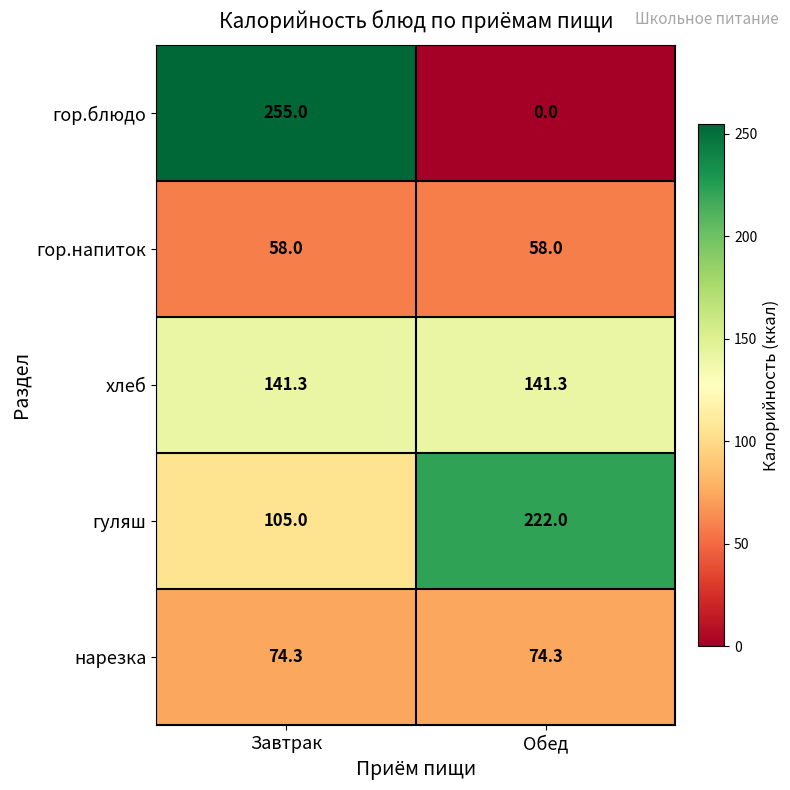

Reading right to left, what are all the values shown in this chart?

гор.блюдо: 0.0	255.0
гор.напиток: 58.0	58.0
хлеб: 141.3	141.3
гуляш: 222.0	105.0
нарезка: 74.3	74.3